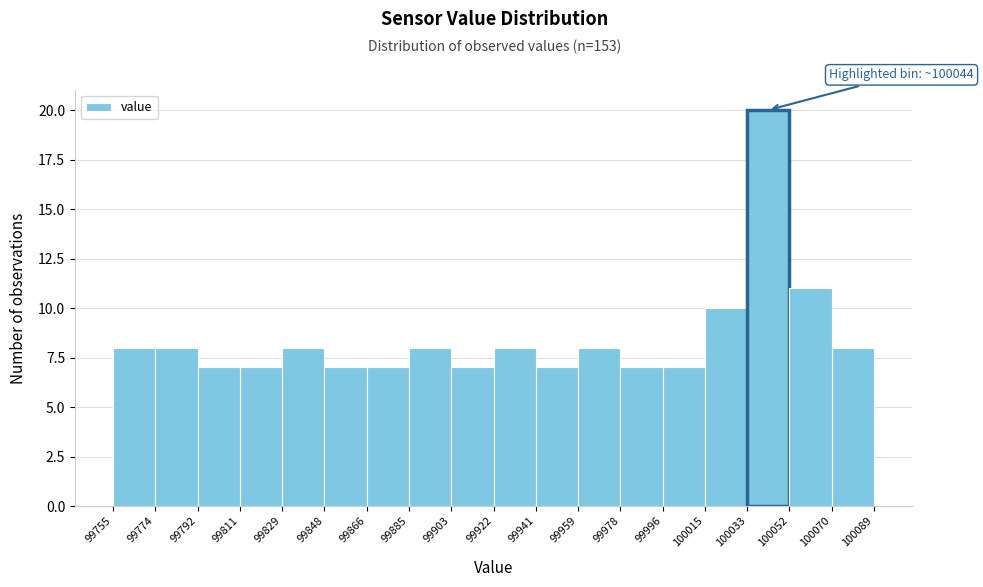

Which range on the x-axis has the tallest bar?

100033 to 100052